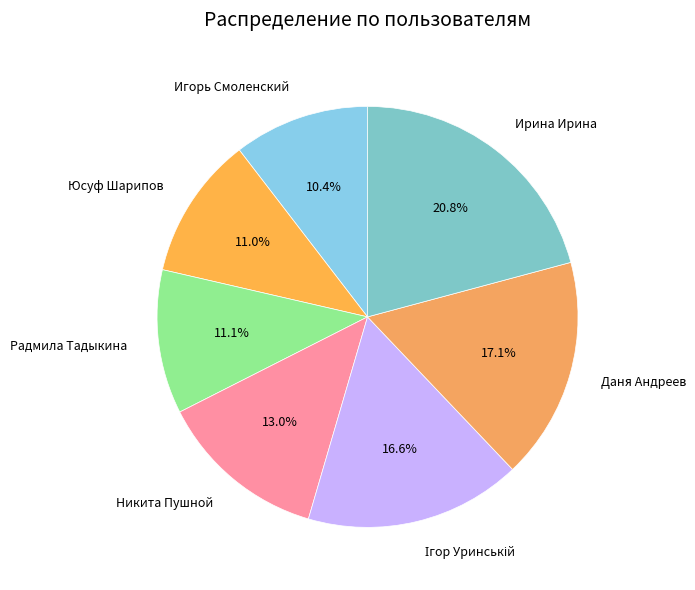

What is the ratio of the value at Ирина Ирина to the value at Радмила Тадыкина?

1.9